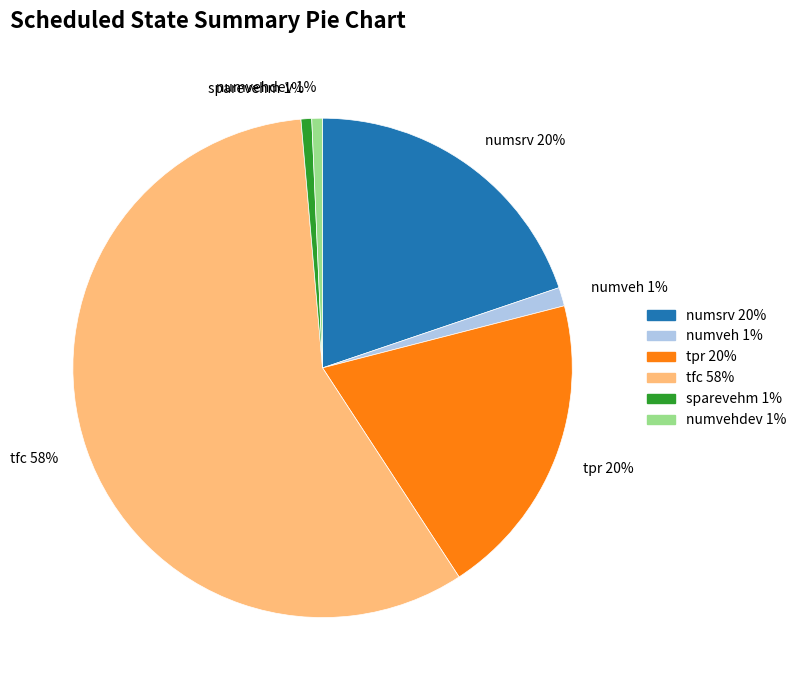

True or false: numvehdev accounts for 11% of the total.

False